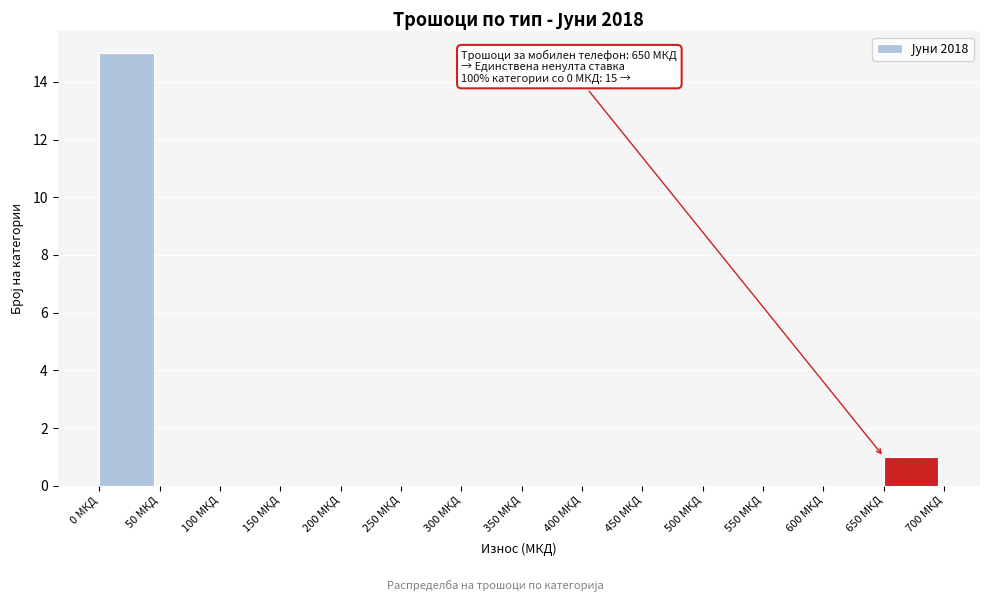

Over which range of the x-axis is the bar tallest?

0 to 50